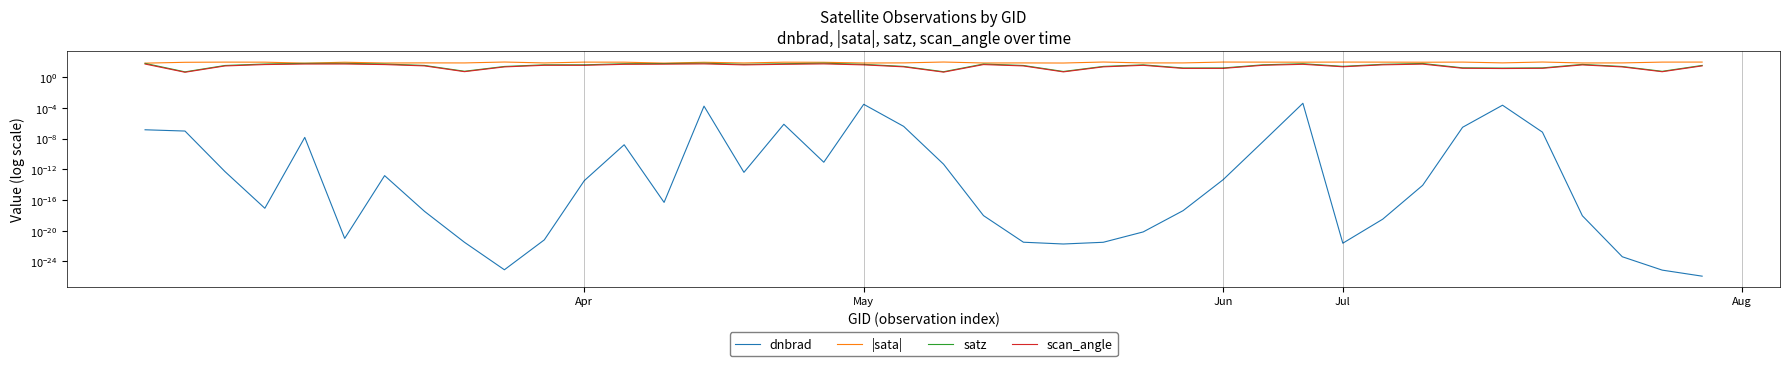

How many distinct data groups are displayed?

4